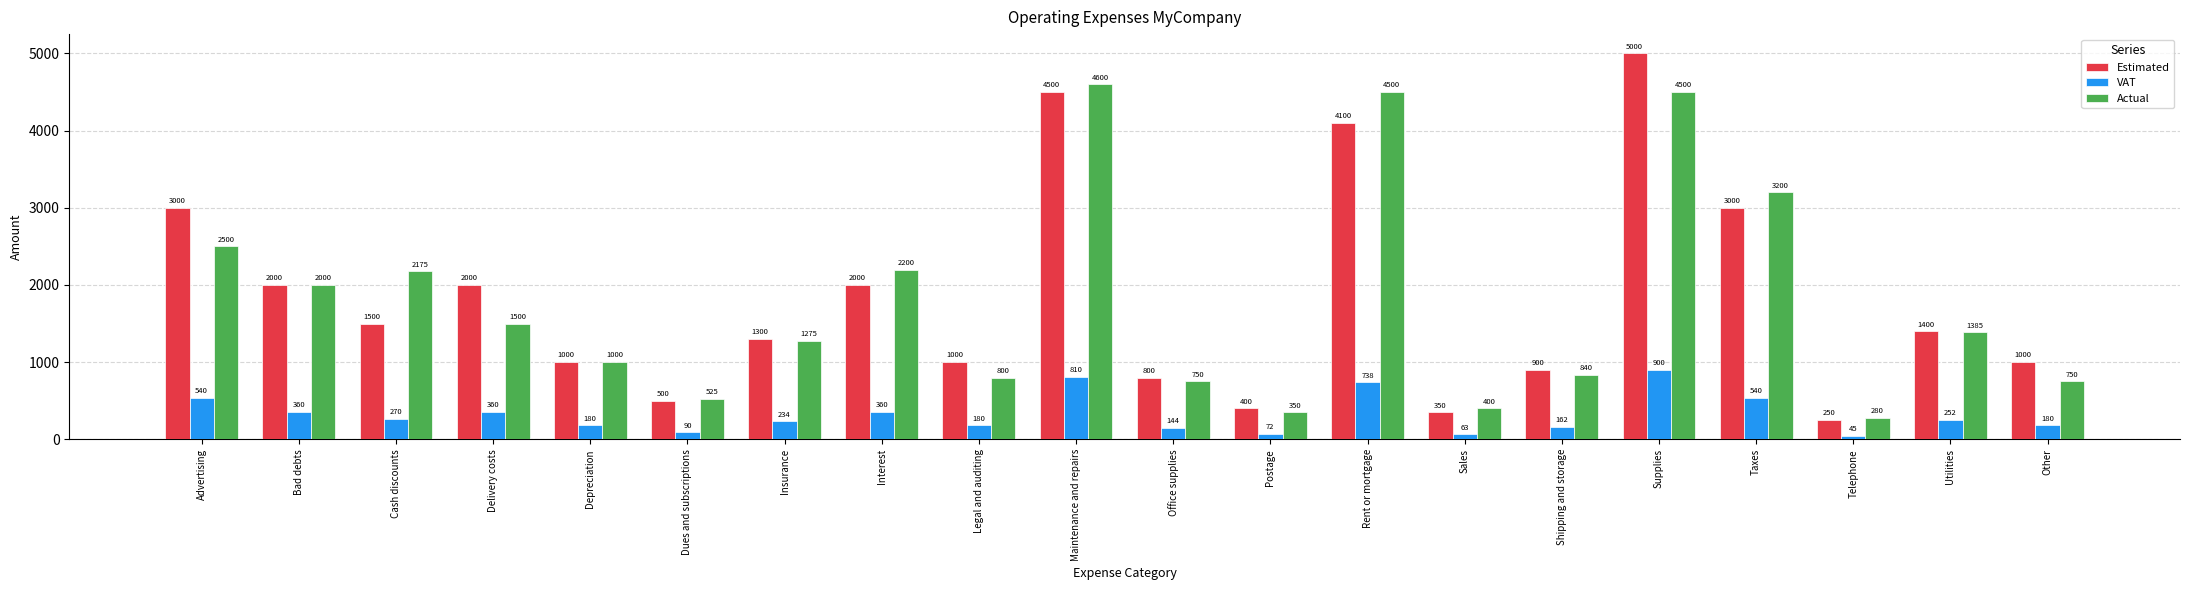

Which series has the largest range (max minus min)?

Estimated